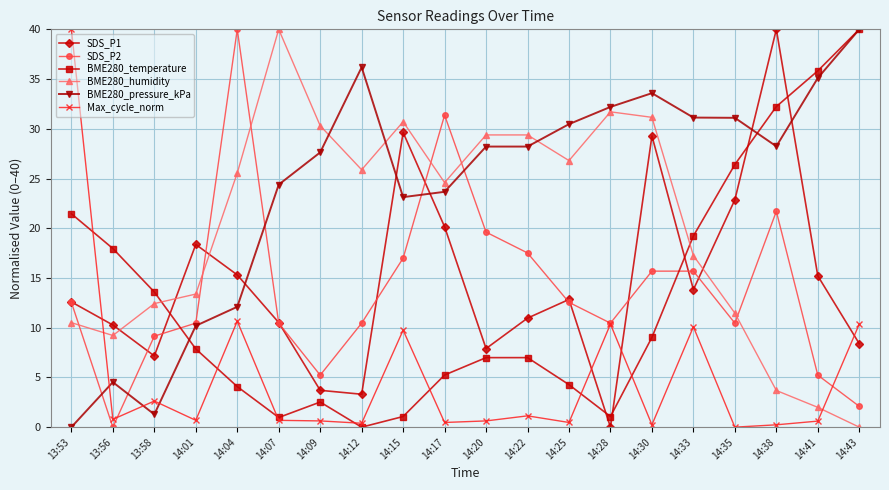

The Max_cycle_norm series shows 0.2 at 14:38. True or false?

True